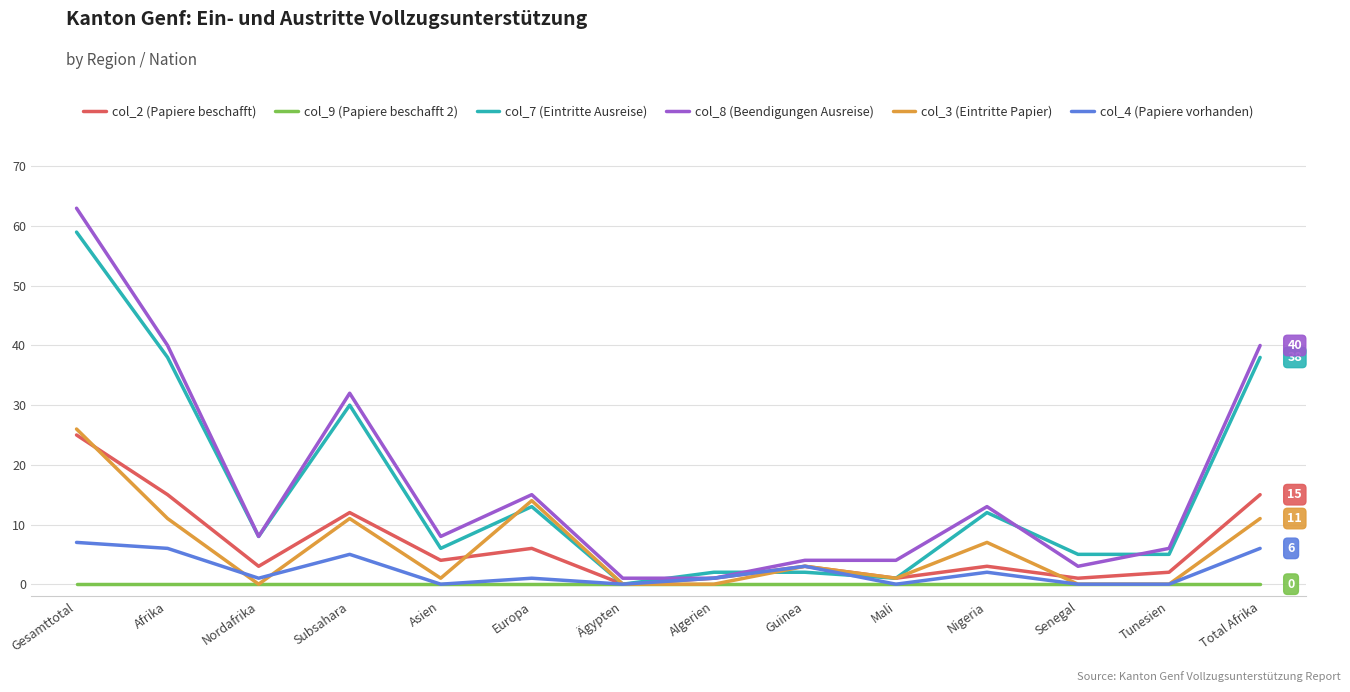

What are all the series names shown in the legend?

col_2 (Papiere beschafft), col_9 (Papiere beschafft 2), col_7 (Eintritte Ausreise), col_8 (Beendigungen Ausreise), col_3 (Eintritte Papier), col_4 (Papiere vorhanden)